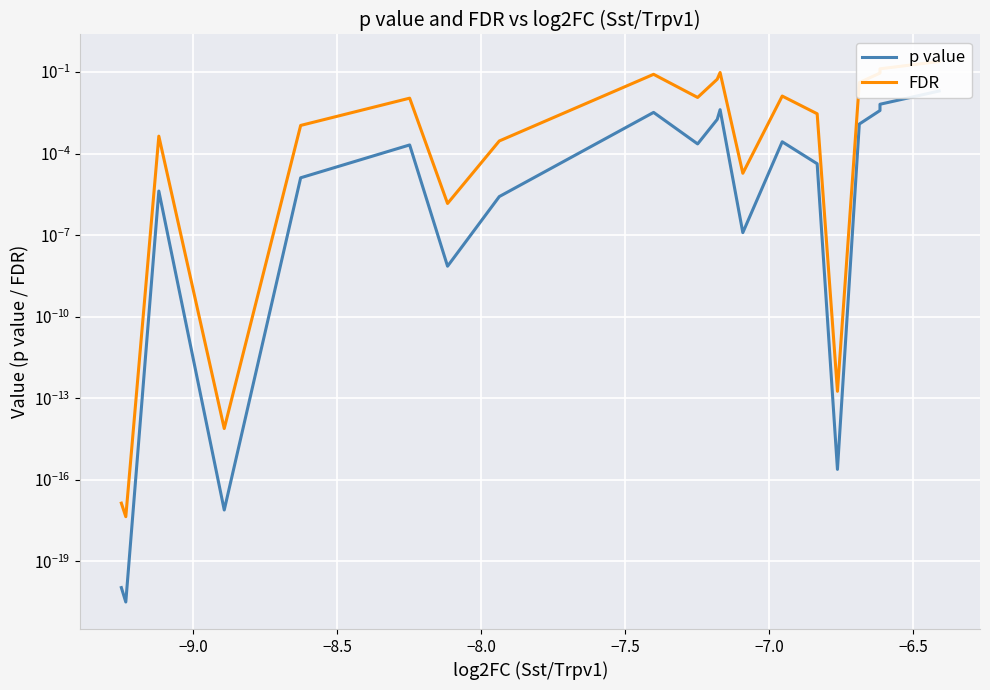

True or false: p value and FDR cross at least once.

False